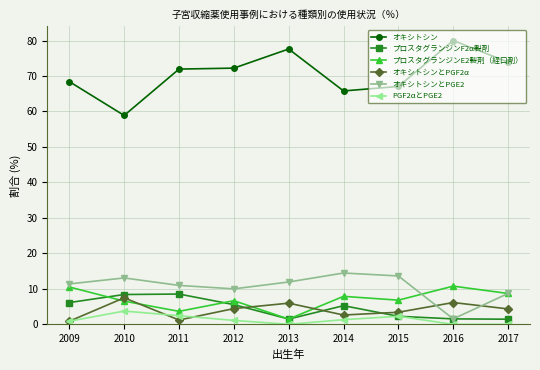

Which series has the widest spread of values?

オキシトシン